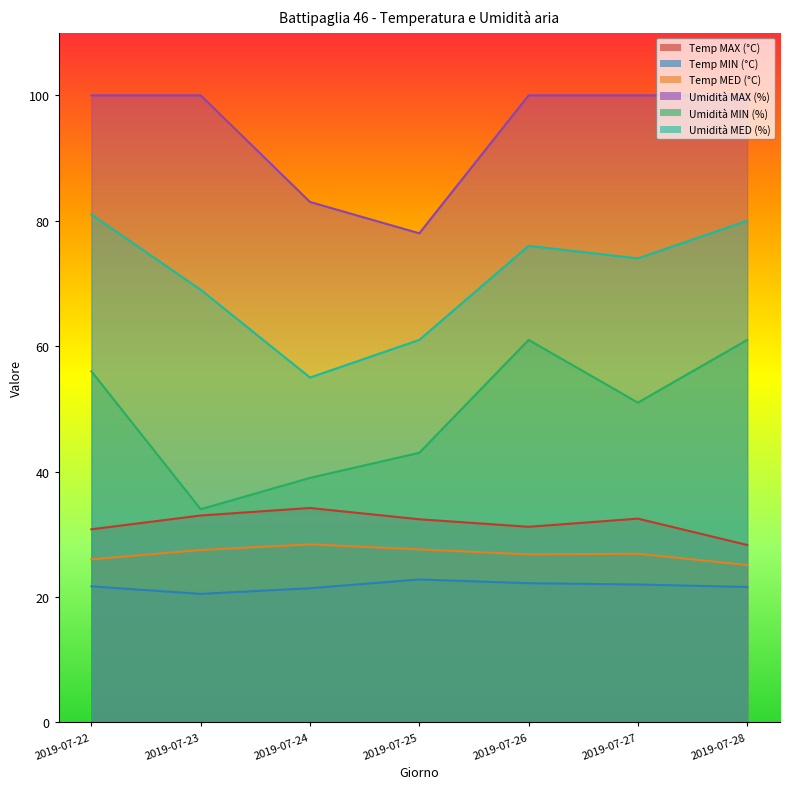

How many series are shown in this chart?

6